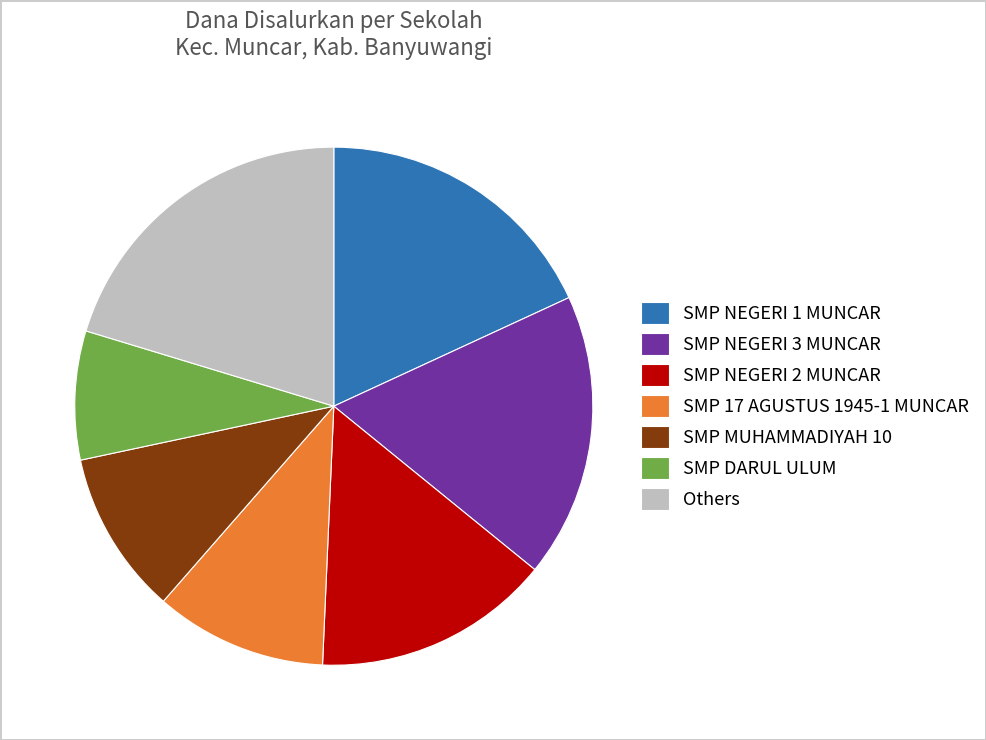

Does Others represent more than half of the total?

No